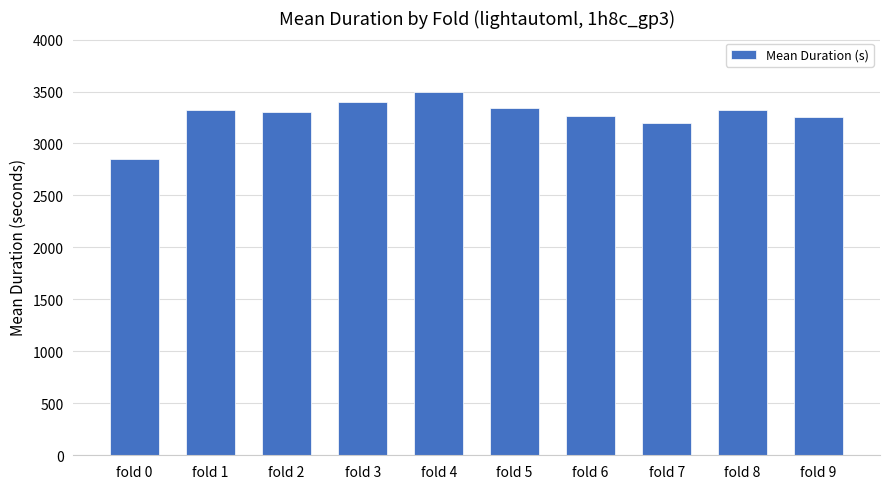

Which label corresponds to the smallest value in the chart?

fold 0